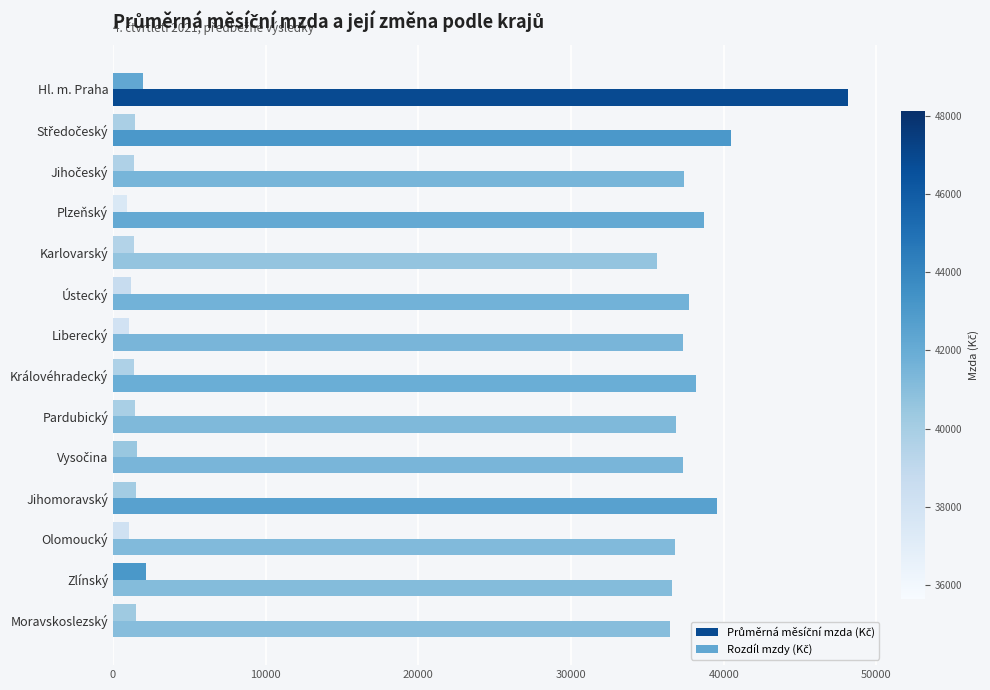

What is the maximum value shown in the chart?

48130